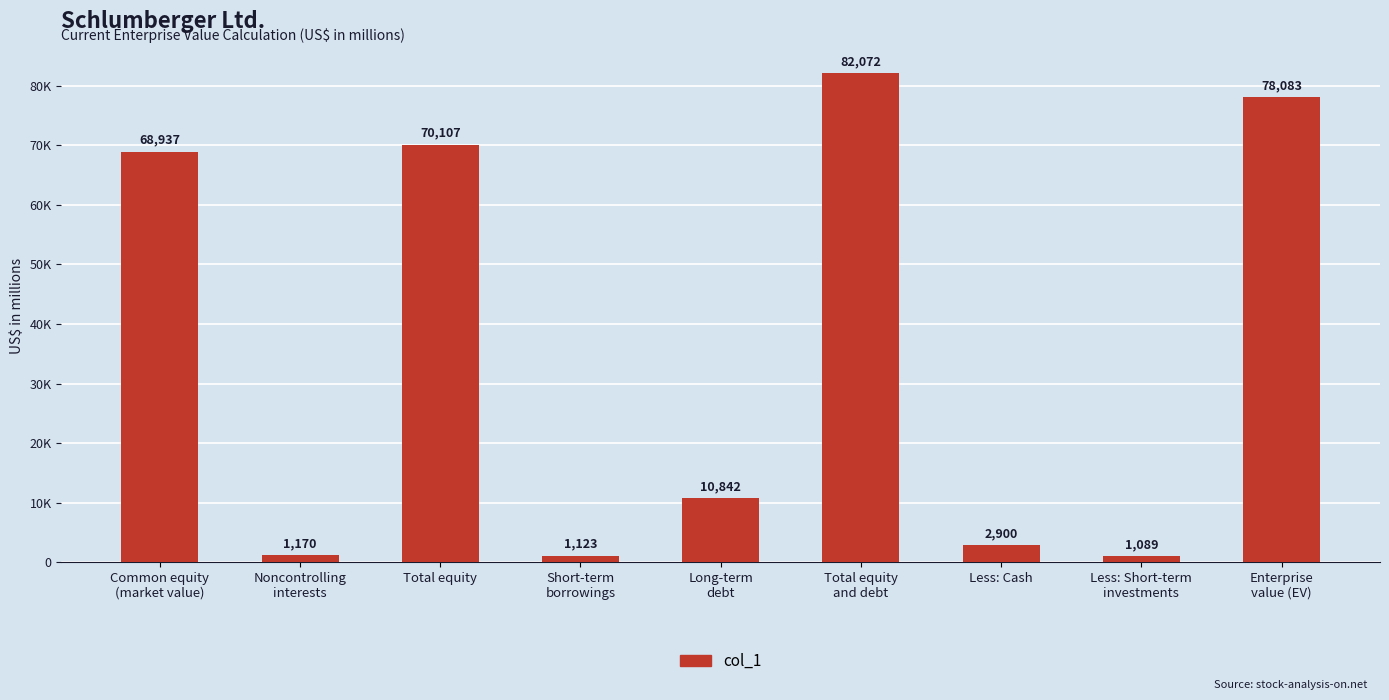

What is the label of the 1st bar from the left?

Common equity
(market value)